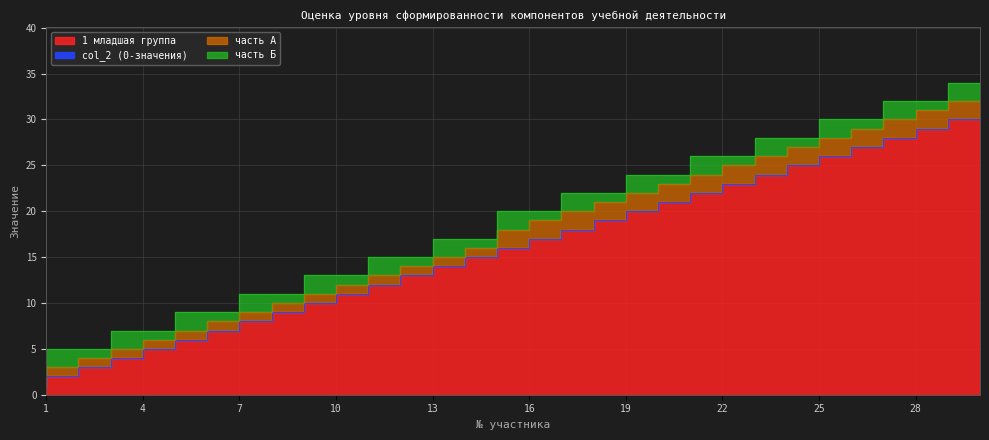

Rank the categories by часть А value from lowest to highest.

1, 2, 3, 4, 5, 6, 7, 8, 9, 10, 11, 12, 13, 14, 15, 16, 17, 18, 19, 20, 21, 22, 23, 24, 25, 26, 27, 28, 29, 30